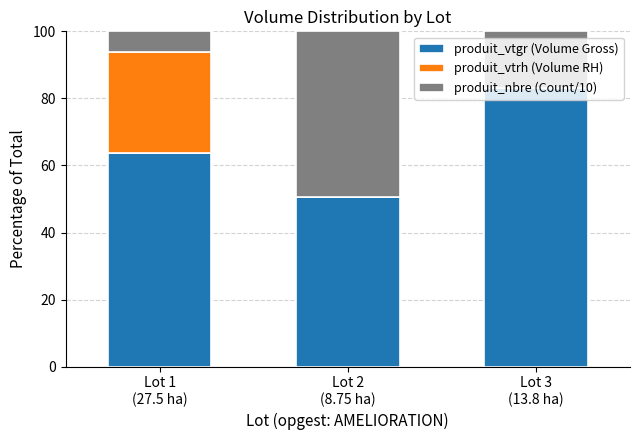

What is the highest value of the produit_vtgr (Volume Gross) series?

83.1